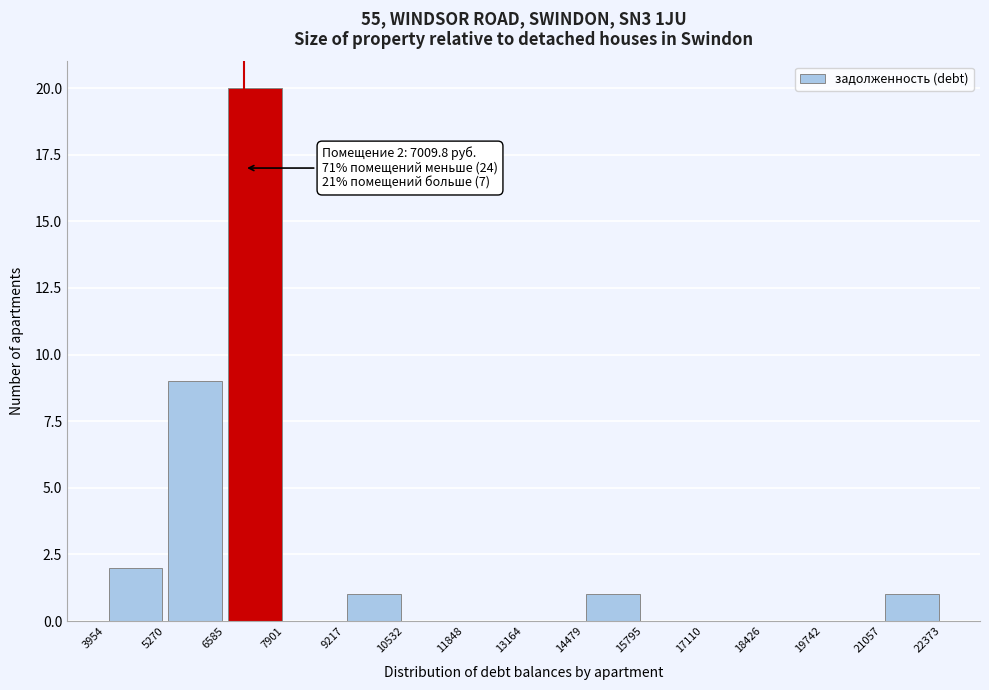

Which range on the x-axis has the tallest bar?

6585 to 7901